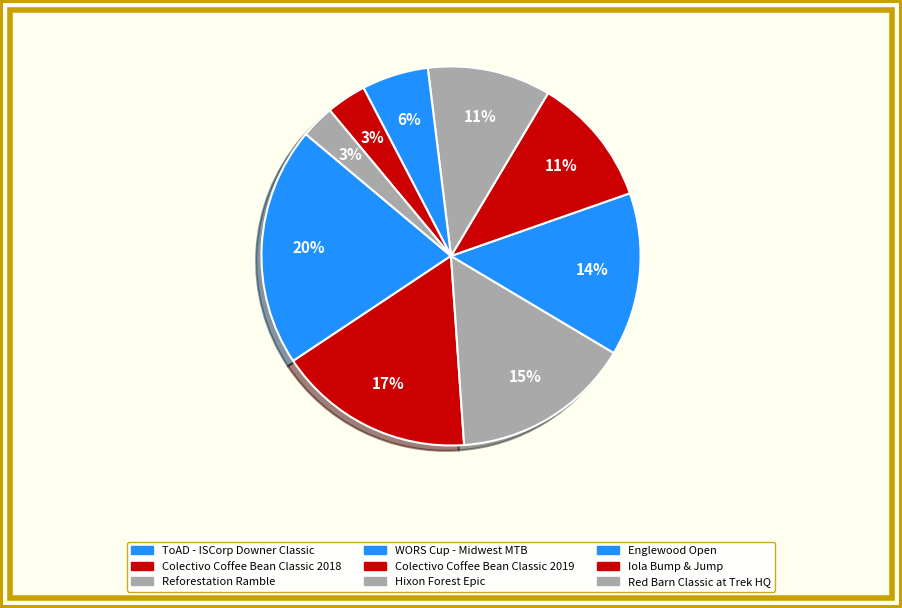

True or false: ToAD - ISCorp Downer Classic accounts for 29% of the total.

False